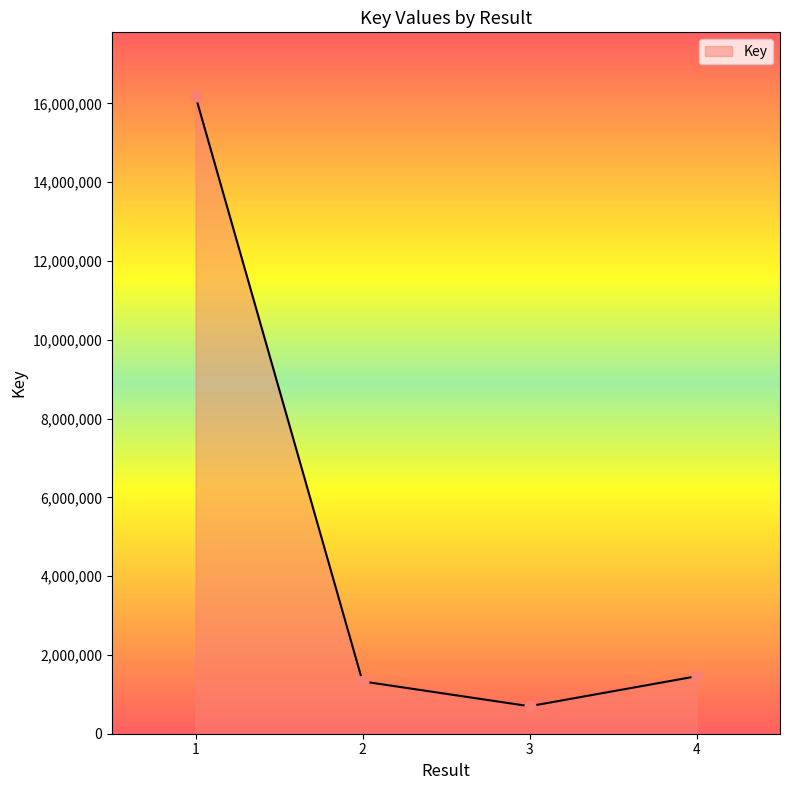

Which has a higher value, 1 or 2?

1